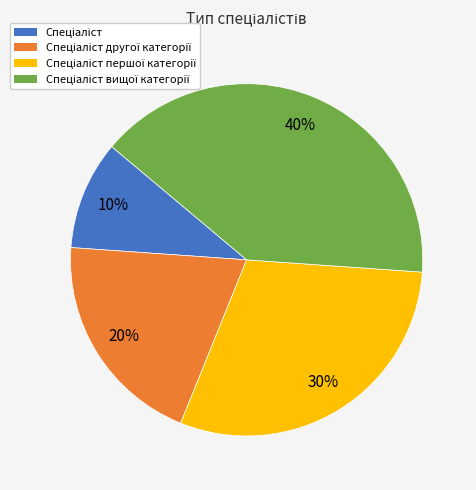

Is there any slice that represents more than half of the pie?

No